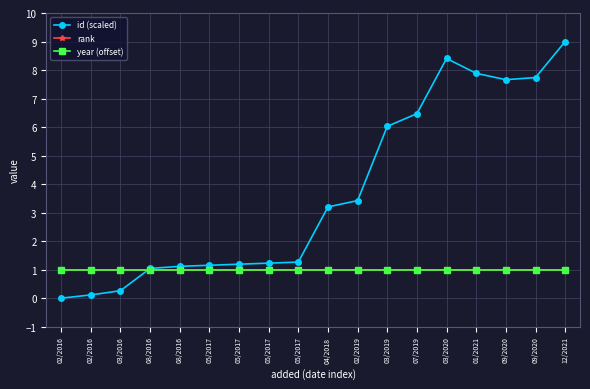

Which category has the lowest value in the id (scaled) series?

02/2016